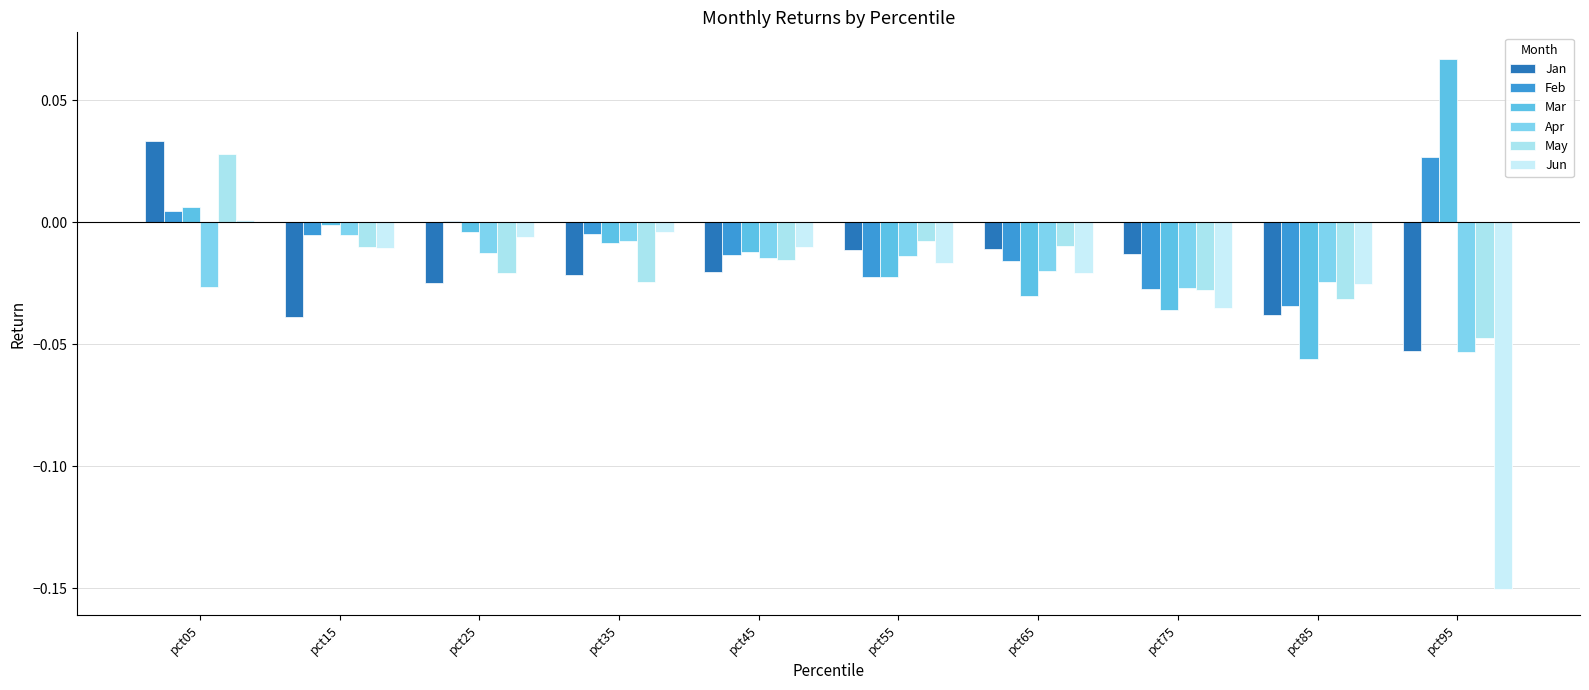

Which label corresponds to the smallest value in the chart?

pct95